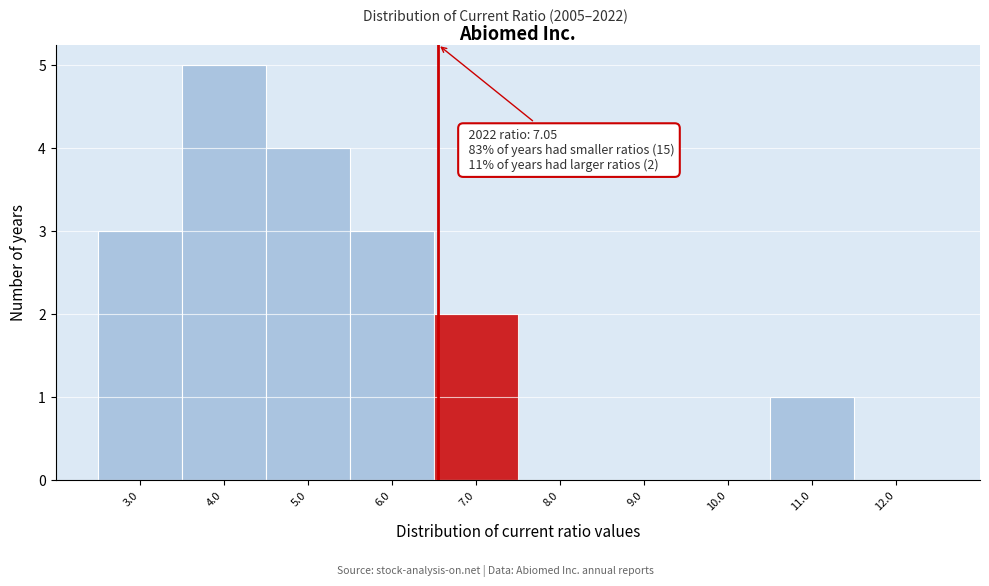

Reading right to left, list all the values displayed in this chart.

12.0=0	11.0=1	10.0=0	9.0=0	8.0=0	7.0=2	6.0=3	5.0=4	4.0=5	3.0=3